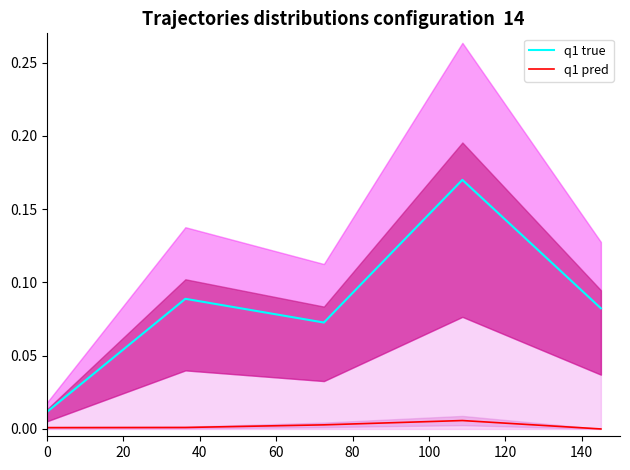

At how many categories does at least one series exceed 0?

5